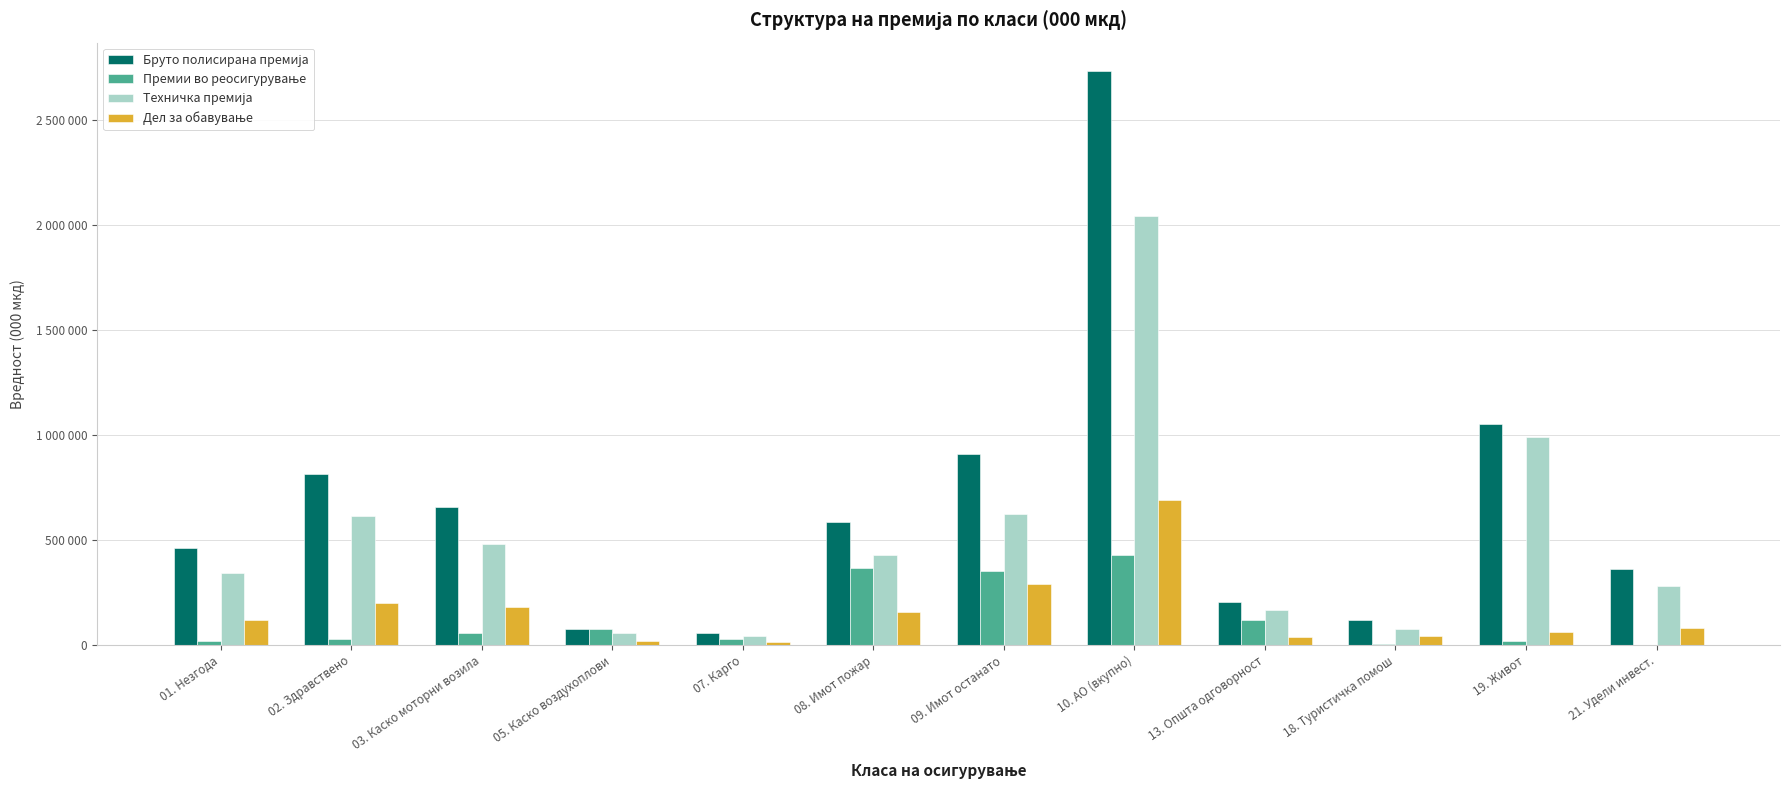

Reading right to left, transcribe all the data shown in this chart.

Бруто полисирана премија: 360155	1051350	119031	203377	2733336	910256	583486	59050	77600	658789	816028	460669
Премии во реосигурување: 347	19754	3786	119735	426545	354057	368185	27430	77235	57824	27455	18976
Техничка премија: 281812	991520	77595	163942	2043343	622204	427455	42938	58251	479842	615323	342406
Дел за обавување: 78343	59830	41436	39435	689993	288052	156031	16112	19349	178947	200705	118263